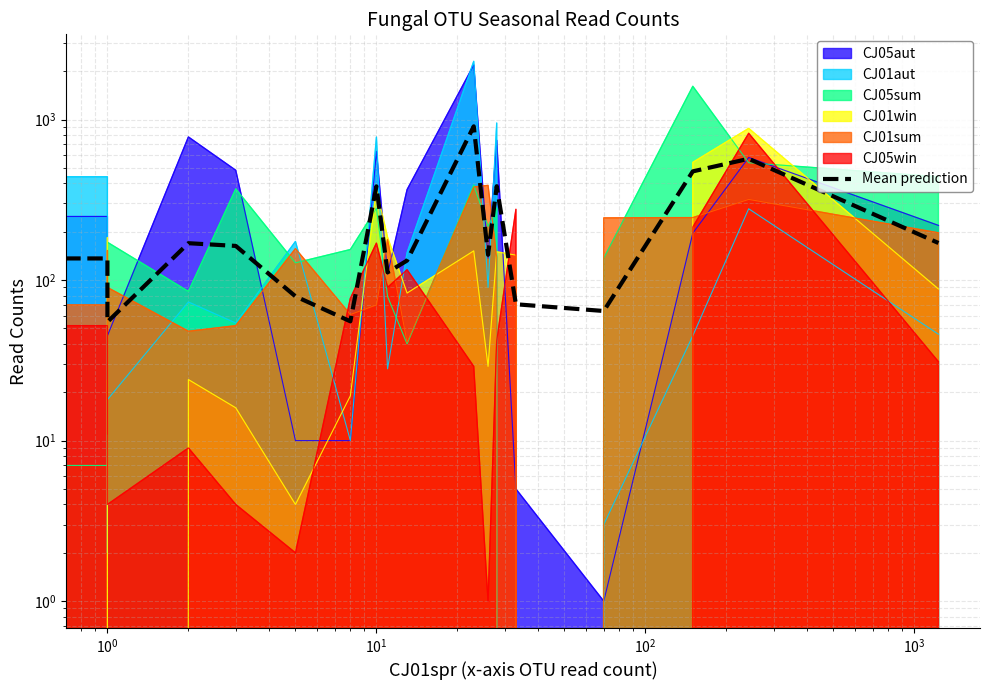

How many data points does each series have?

20